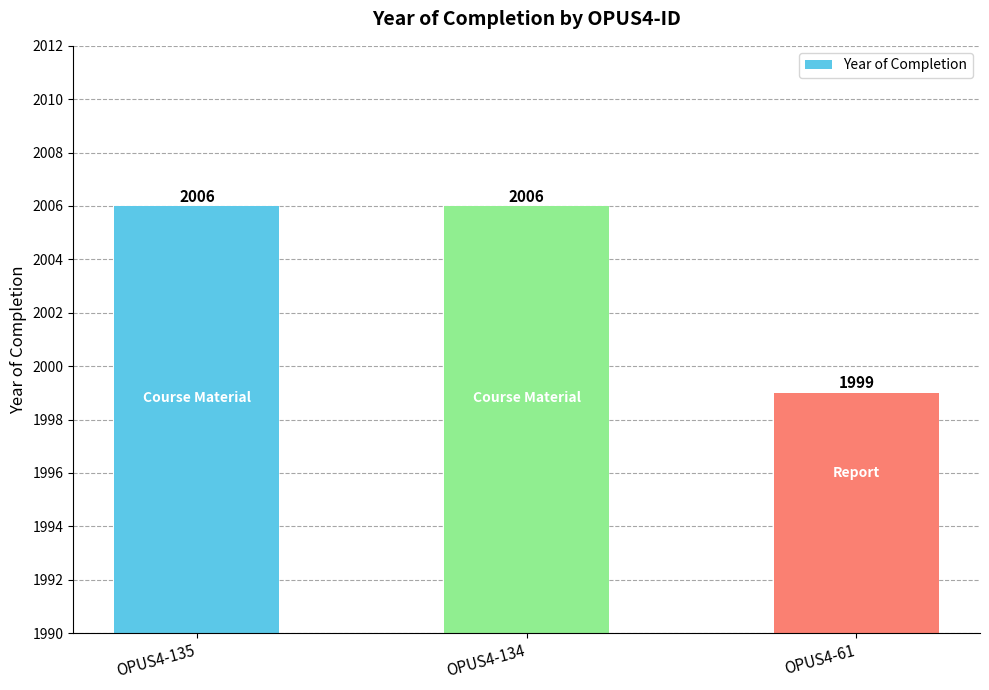

What is the value of the 1st bar from the left?

2006